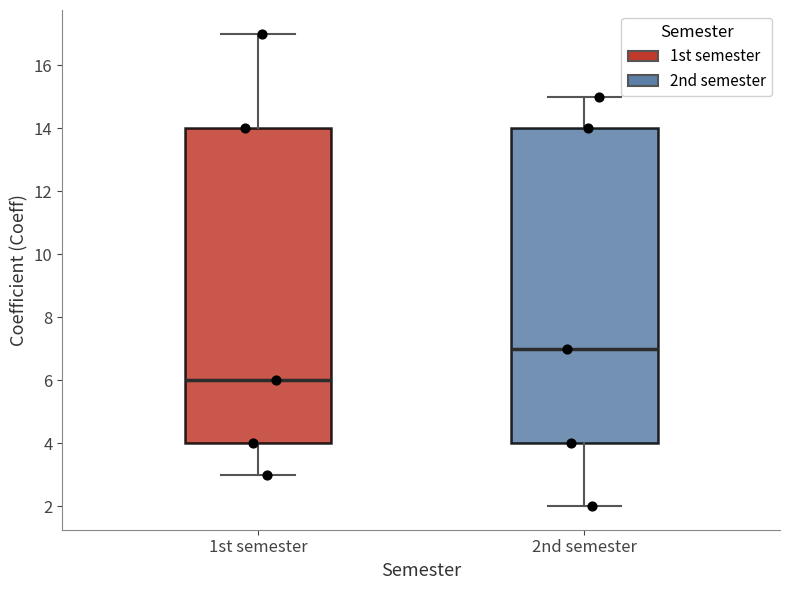

Reading left to right, transcribe this box plot: for each box, give where its median line is, the range the box spans, and where its two whiskers end, as read against the y-axis. The values are not printed on the chart, so give them approximately, as read against the axis.

1st semester: median 6, box 4 to 14, whiskers 3 to 17
2nd semester: median 7, box 4 to 14, whiskers 2 to 15